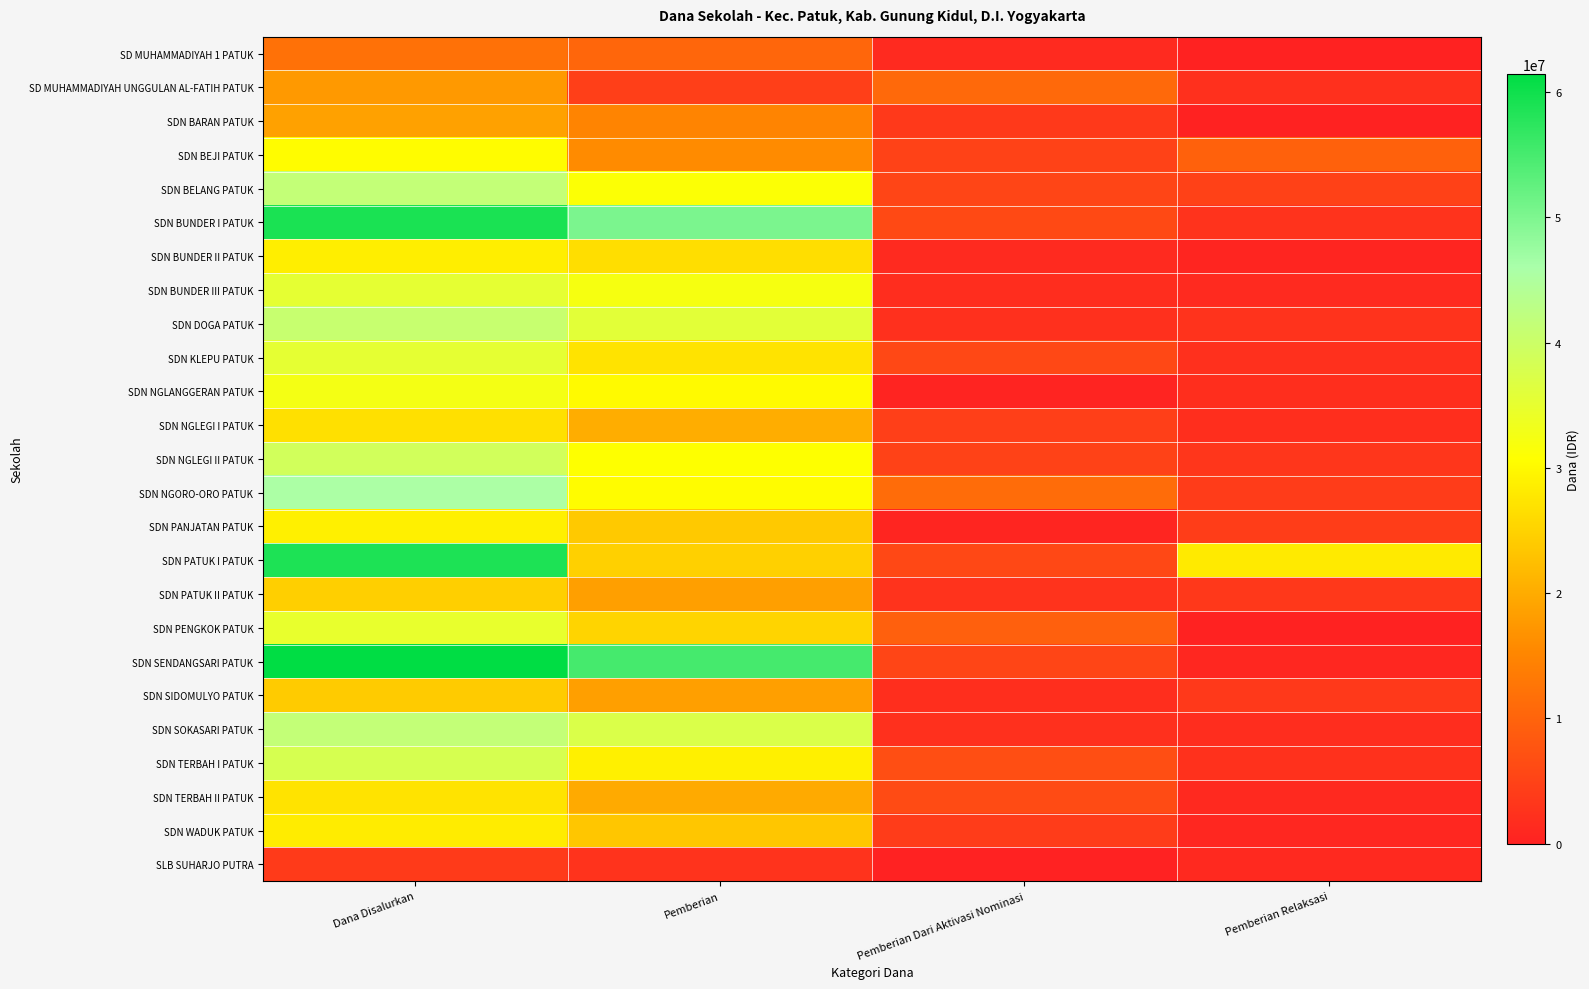

Which series has the widest spread of values?

SDN SENDANGSARI PATUK